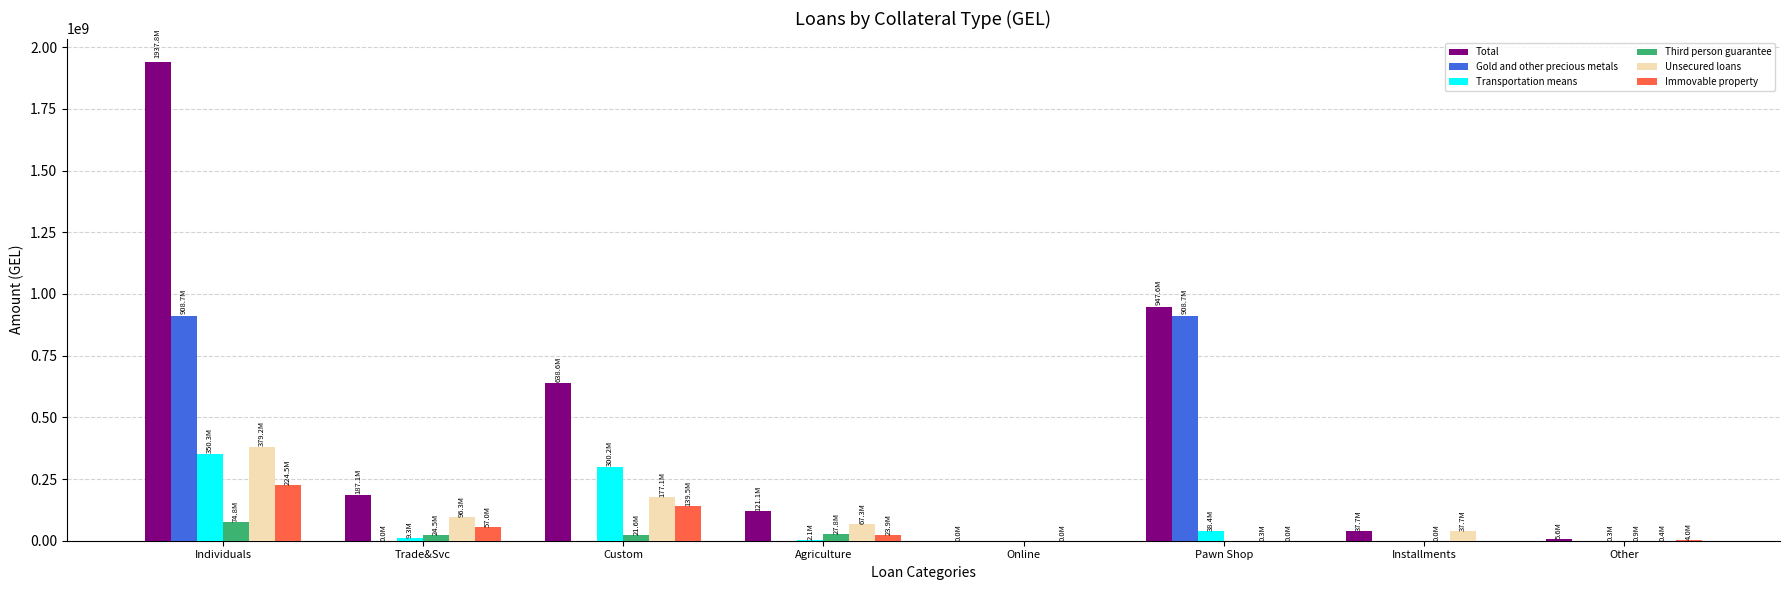

Which series changed the most between Individuals and Other?

Total